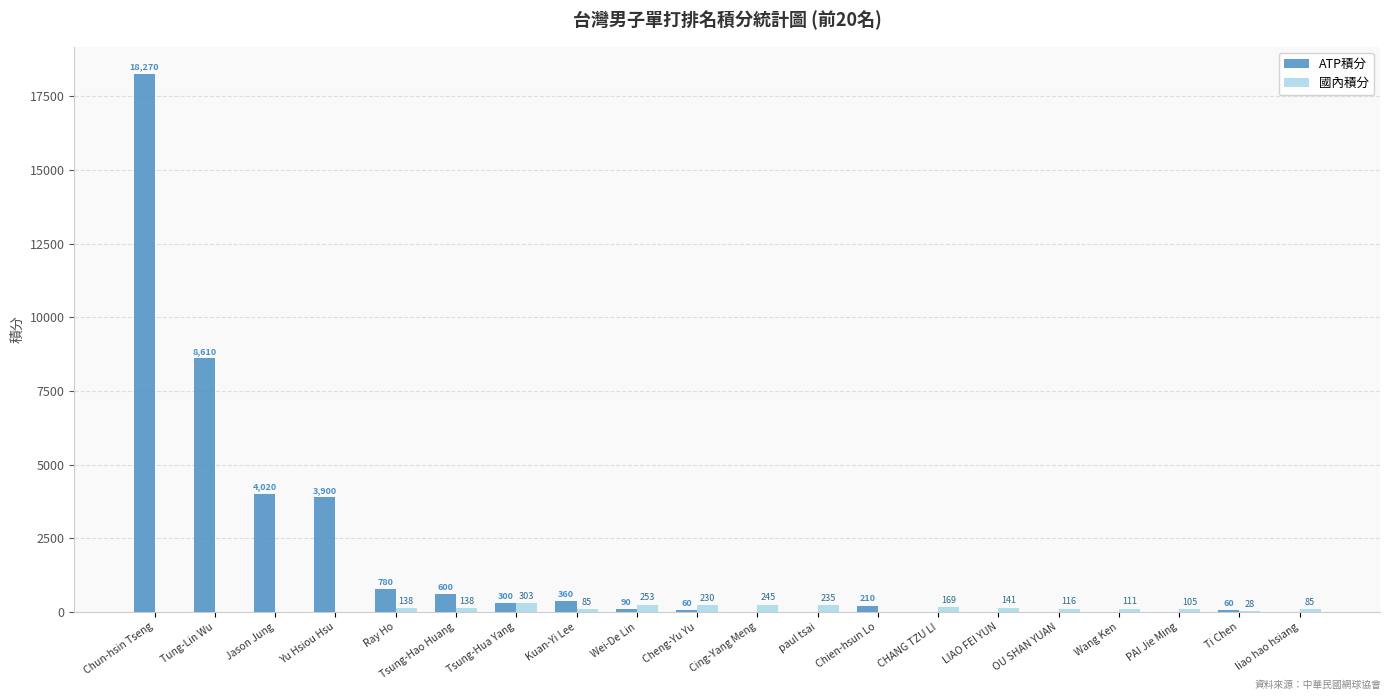

Reading left to right, list all the values displayed in this chart.

ATP積分: 18270	8610	4020	3900	780	600	300	360	90	60	0	0	210	0	0	0	0	0	60	0
國內積分: 0	0	0	0	138	138	303	85	253	230	245	235	0	169	141	116	111	105	28	85